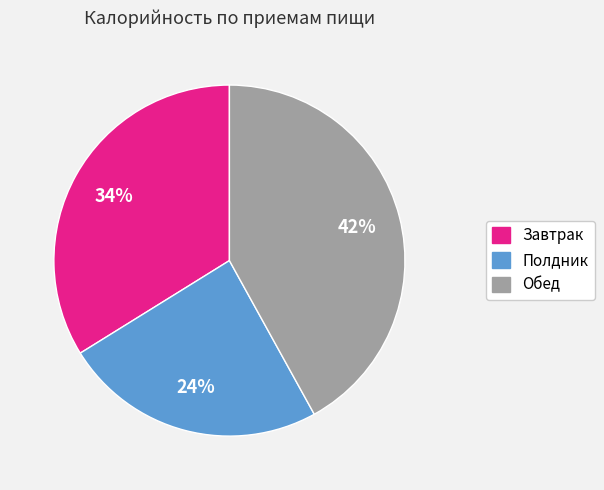

Which has a higher value, Обед or Полдник?

Обед